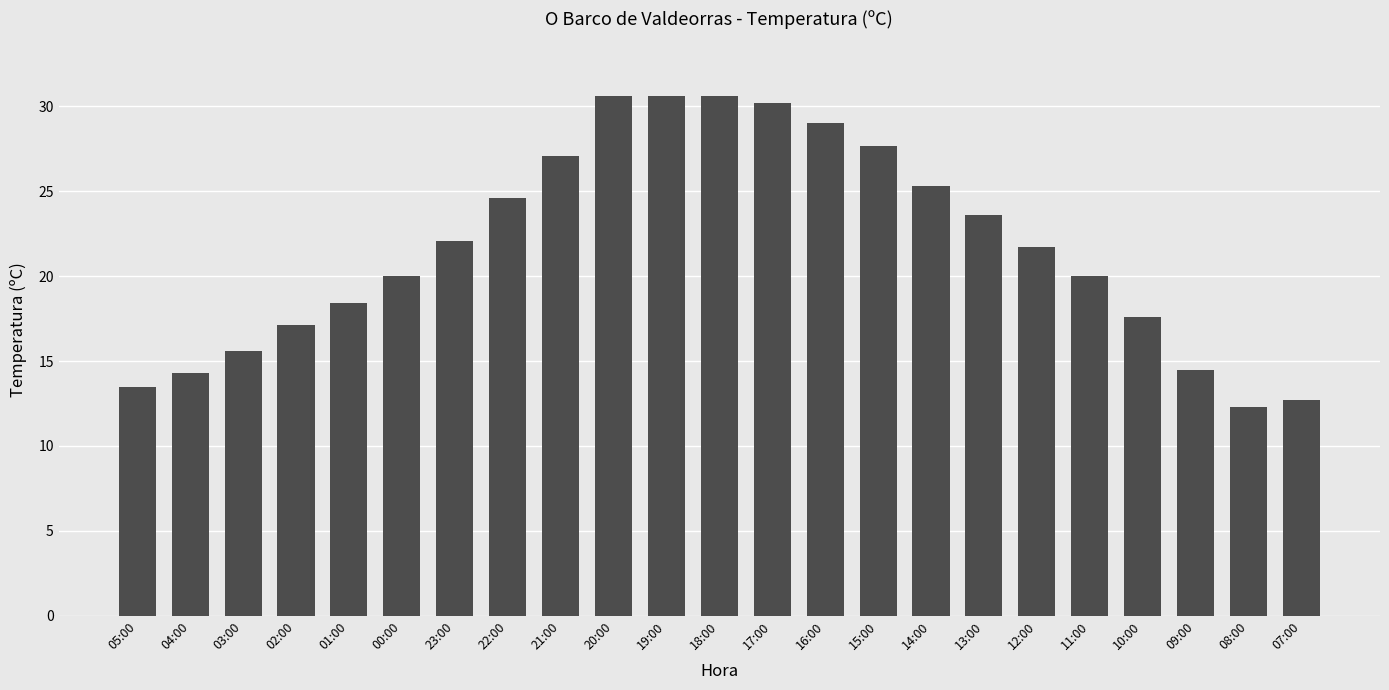

What is the difference between the maximum and minimum values?

18.3